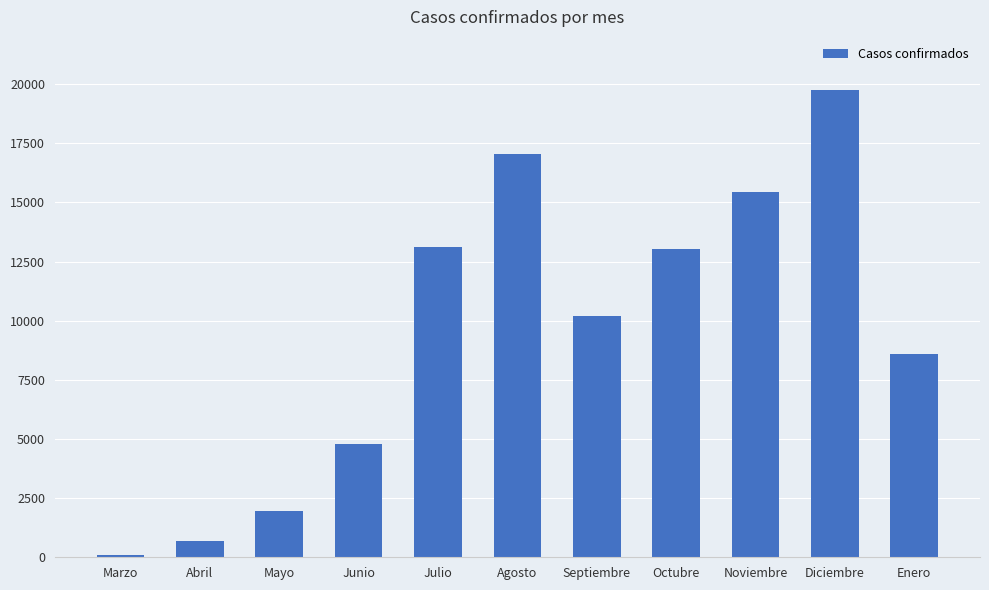

What is the minimum value shown in the chart?

81